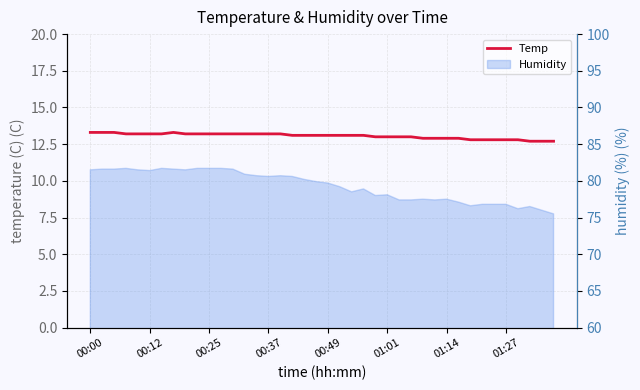

Which label corresponds to the largest value in the chart?

00:00